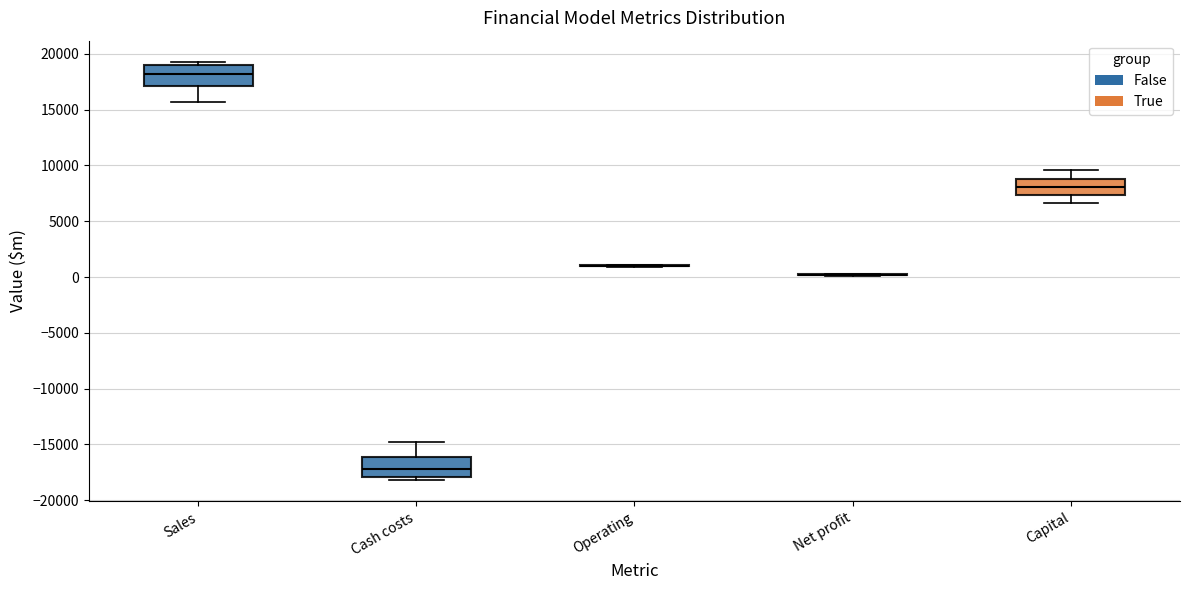

Where does the median line of the box for Sales sit on the y-axis? The values are not printed on the chart, so give them approximately, as read against the axis.

18000